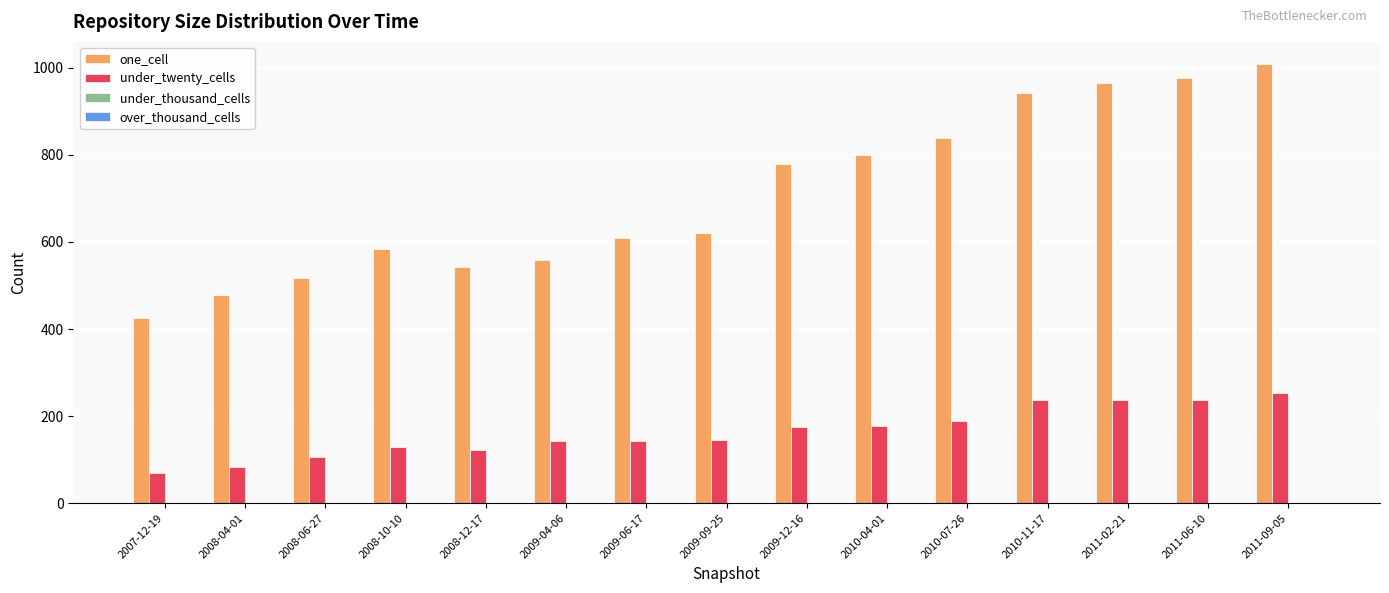

Between 2007-12-19 and 2010-04-01, which series saw the biggest shift?

one_cell